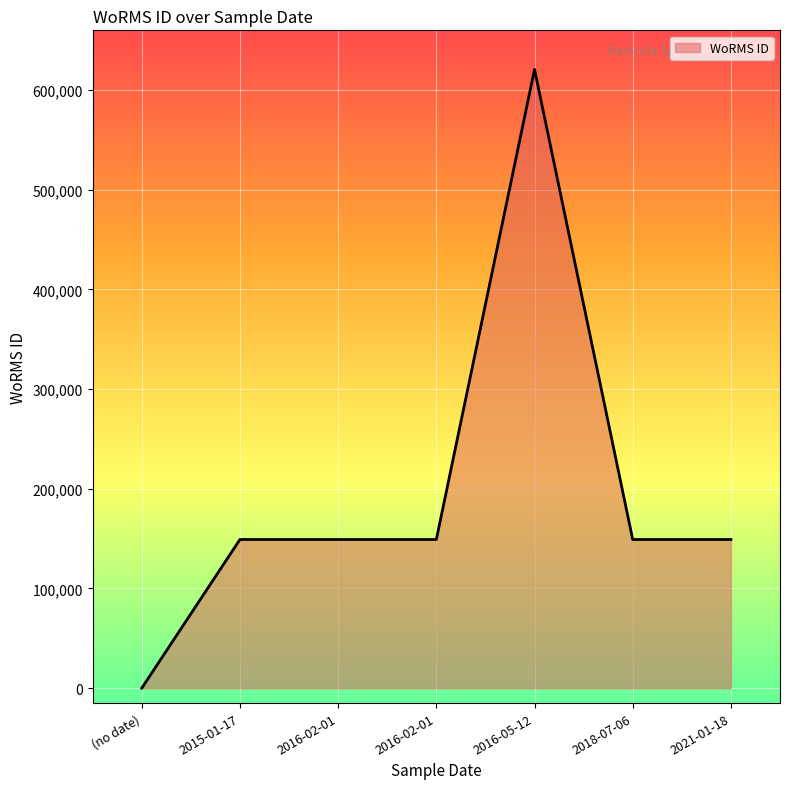

Reading left to right, transcribe all the data shown in this chart.

0	149142	149142	149142	620796	149142	149142